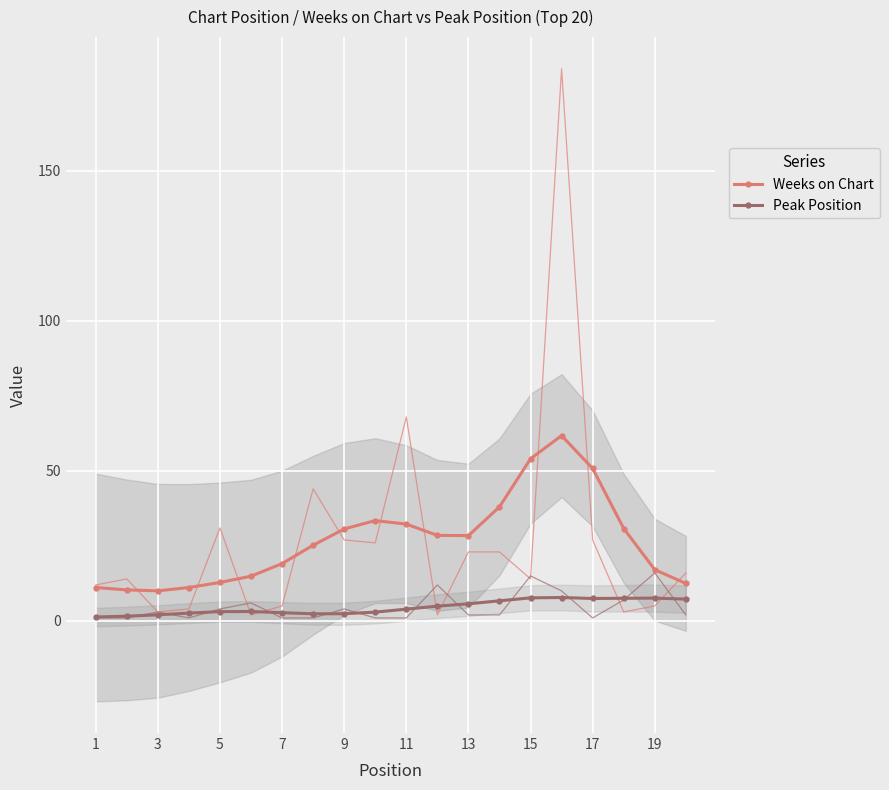

How many distinct data groups are displayed?

2